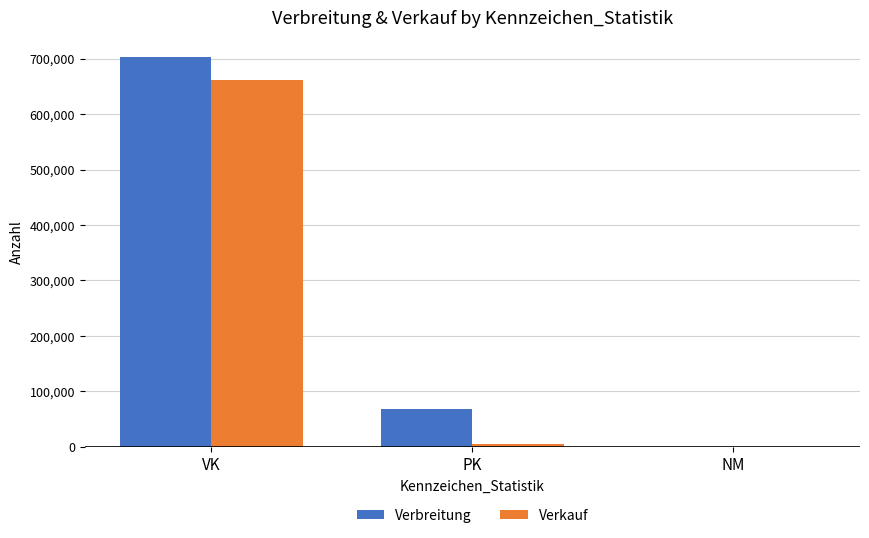

What is the difference between the Verbreitung values at NM and PK?

68063